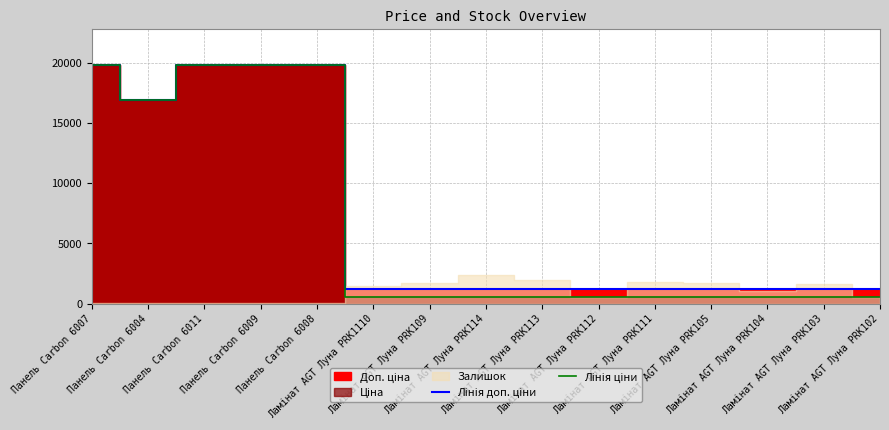

What is the value of the Лінія ціни point at the 15th from the left?

535.4